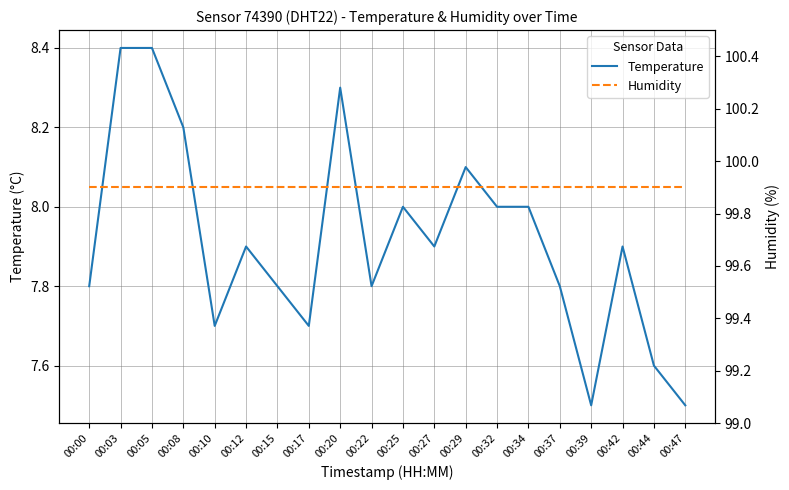

What is the value of the Humidity point at the 8th from the left?

99.9